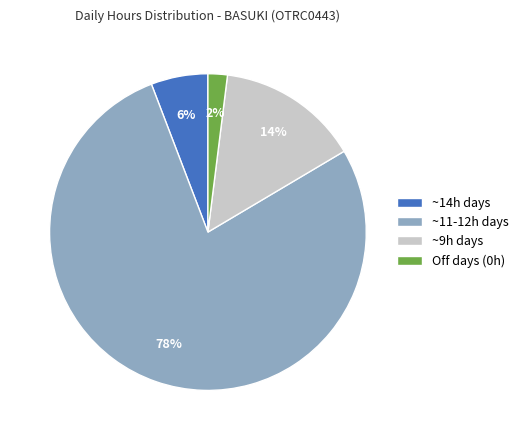

Does any single category account for the majority?

Yes